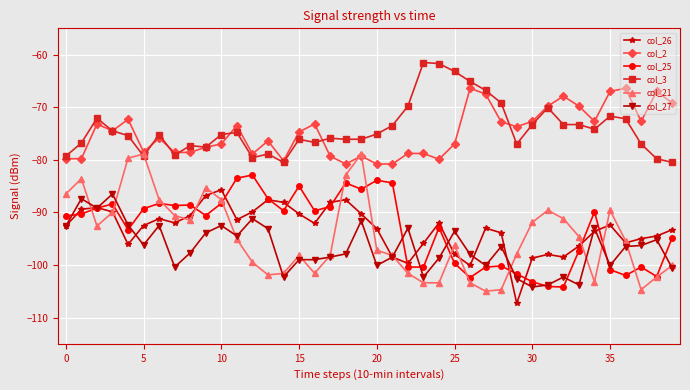

What is the minimum value shown in the chart?

-107.3